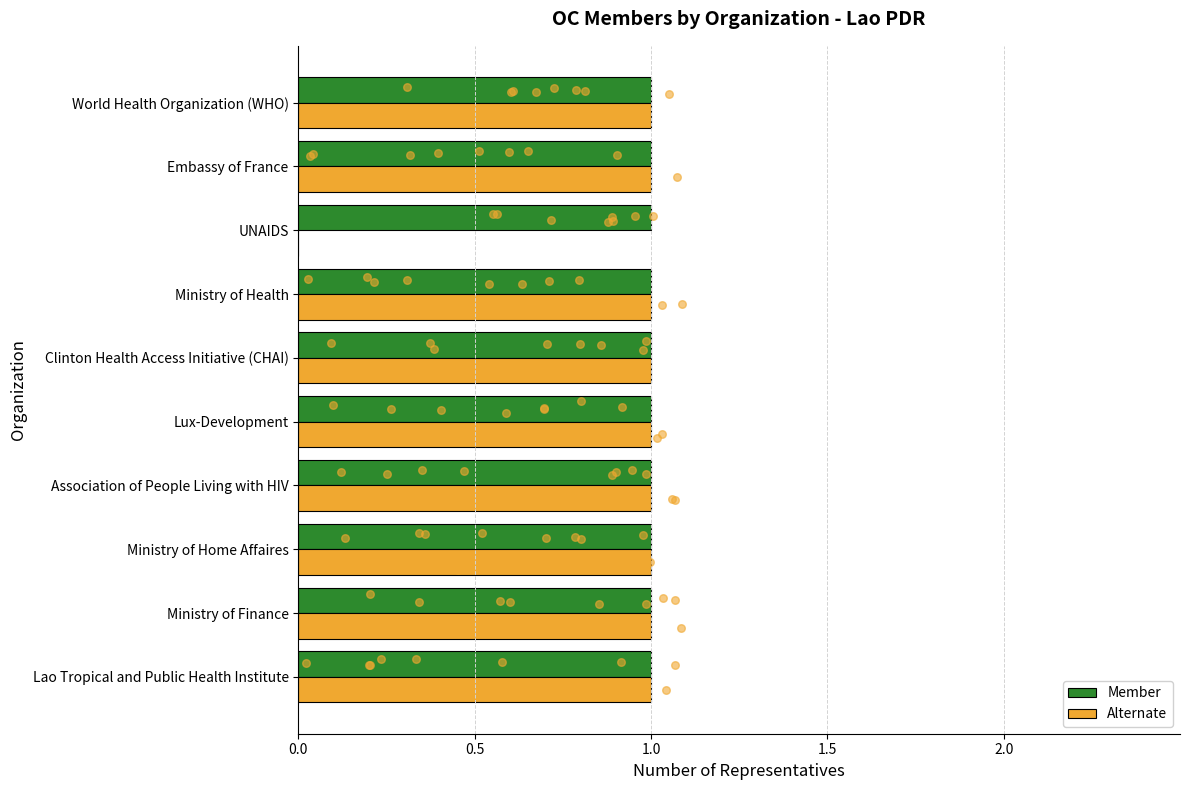

Which series has the widest spread of Y values?

Alternate